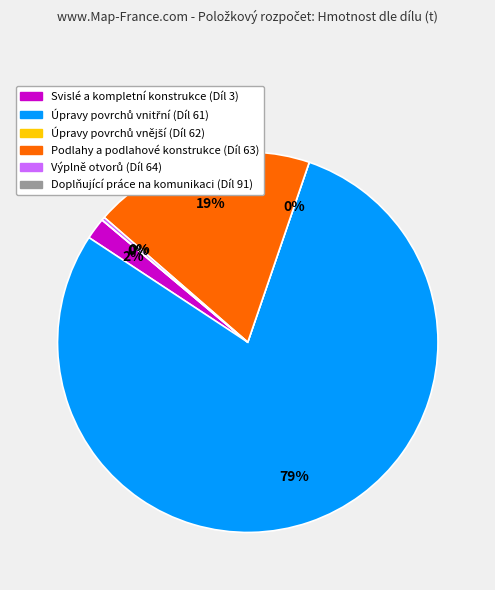

Approximately how many times larger is the value at Podlahy a podlahové konstrukce (Díl 63) compared to Úpravy povrchů vnitřní (Díl 61)?

0.2